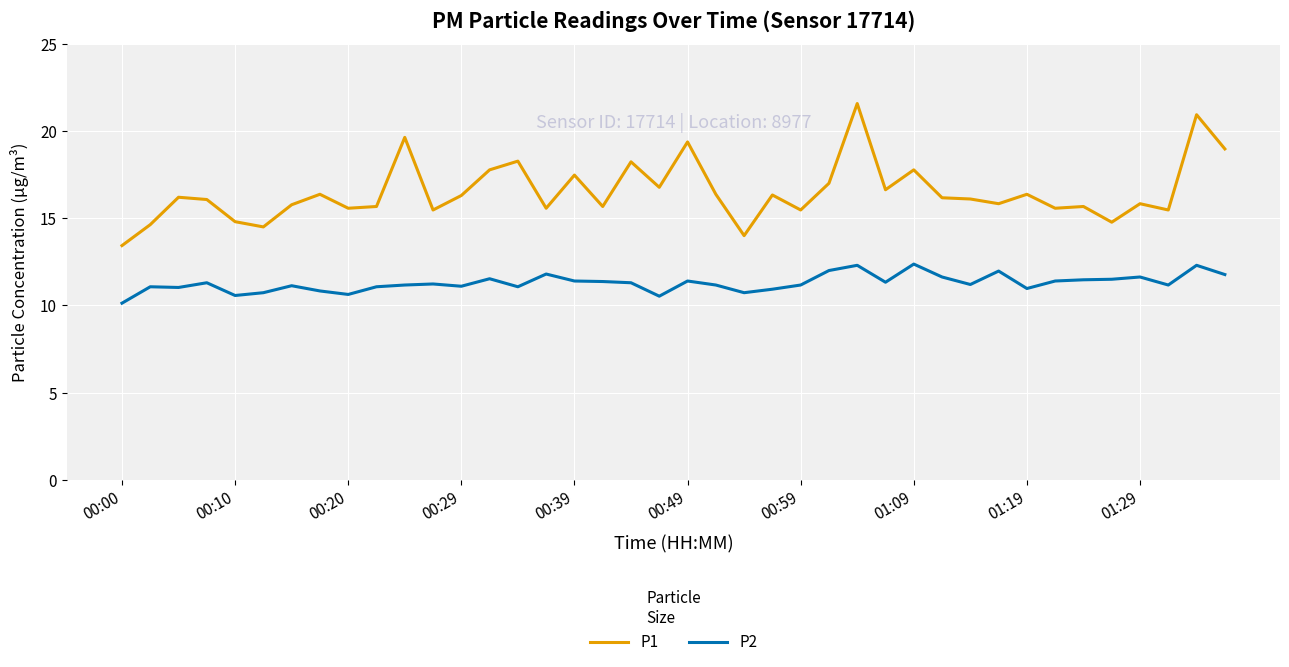

In P2, how many points are lower than both neighbors (excluding endpoints)?

11